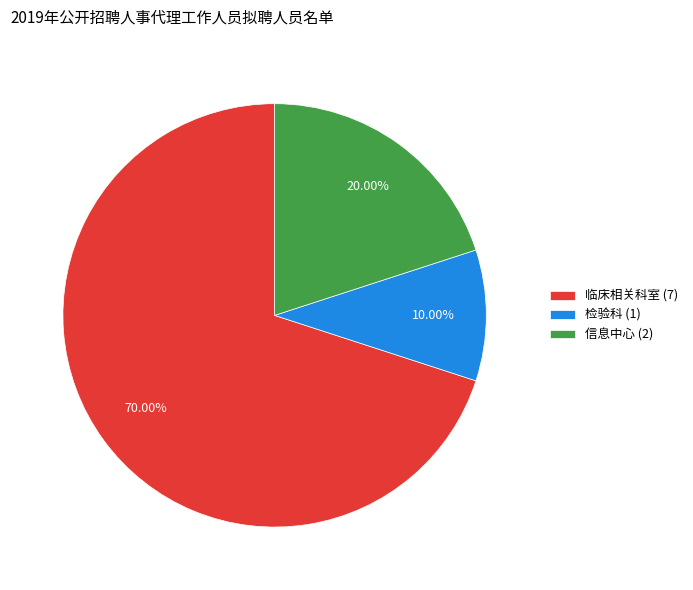

The 信息中心 slice represents 10% of the pie. True or false?

False